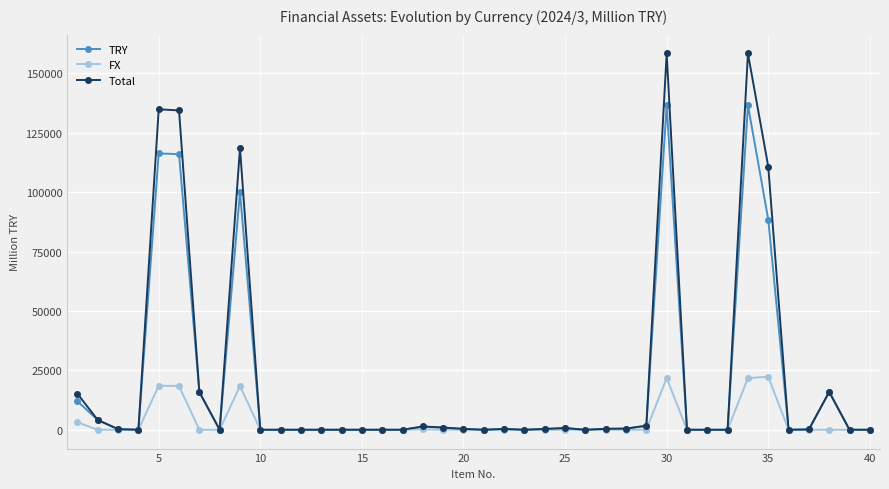

How many data points does each series have?

40